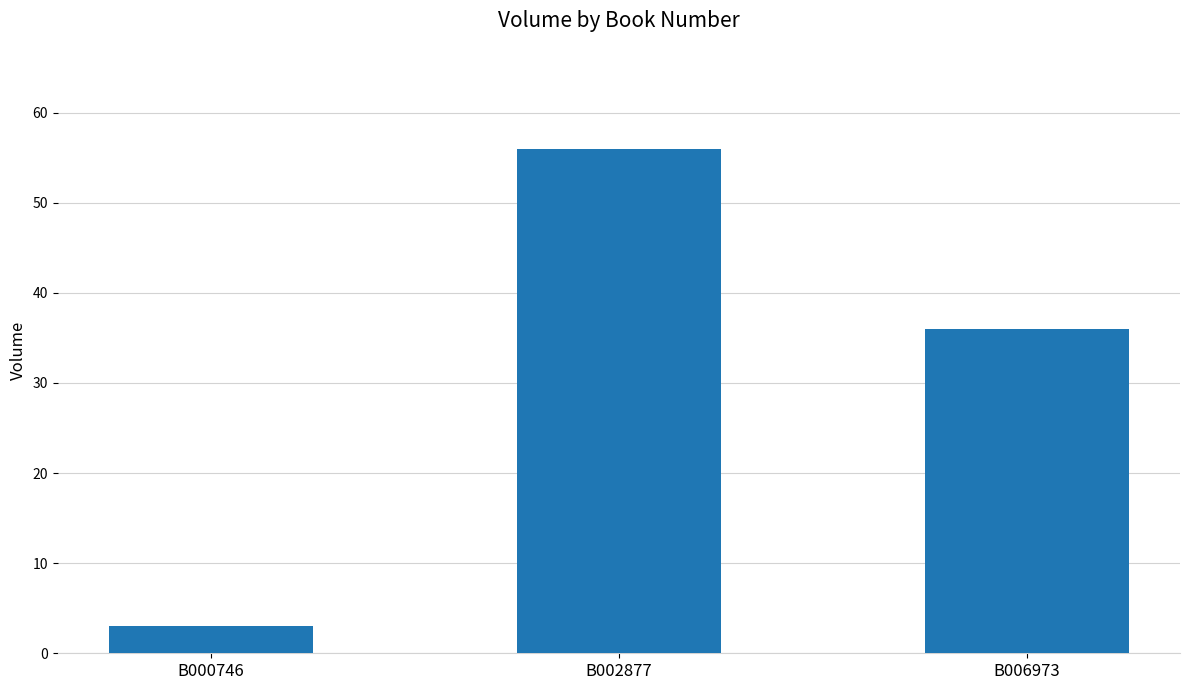

What value does the data have at B006973?

36